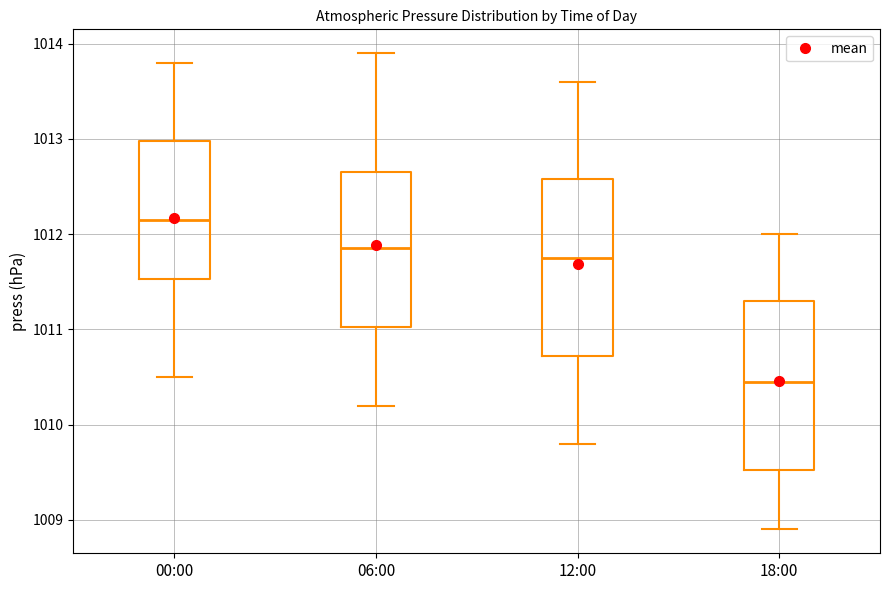

Reading left to right, read every box against the y-axis: the position of its median line, the range the box covers, and the ends of its whiskers. The values are not printed on the chart, so give them approximately, as read against the axis.

00:00: median 1012.2, box 1011.5 to 1013.0, whiskers 1010.5 to 1013.8
06:00: median 1011.9, box 1011.0 to 1012.7, whiskers 1010.2 to 1013.9
12:00: median 1011.8, box 1010.7 to 1012.6, whiskers 1009.8 to 1013.6
18:00: median 1010.5, box 1009.5 to 1011.3, whiskers 1008.9 to 1012.0